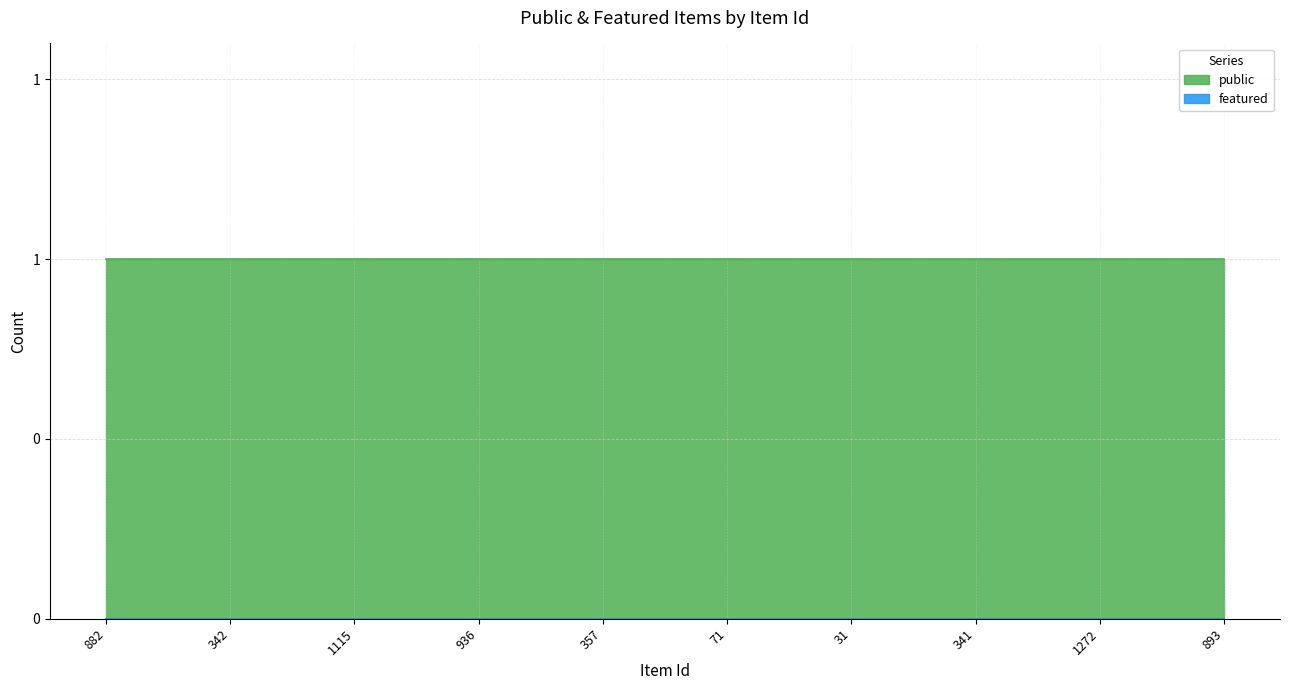

Reading right to left, list all the values displayed in this chart.

public: 893=1	1272=1	341=1	31=1	71=1	357=1	936=1	1115=1	342=1	882=1
featured: 893=0	1272=0	341=0	31=0	71=0	357=0	936=0	1115=0	342=0	882=0